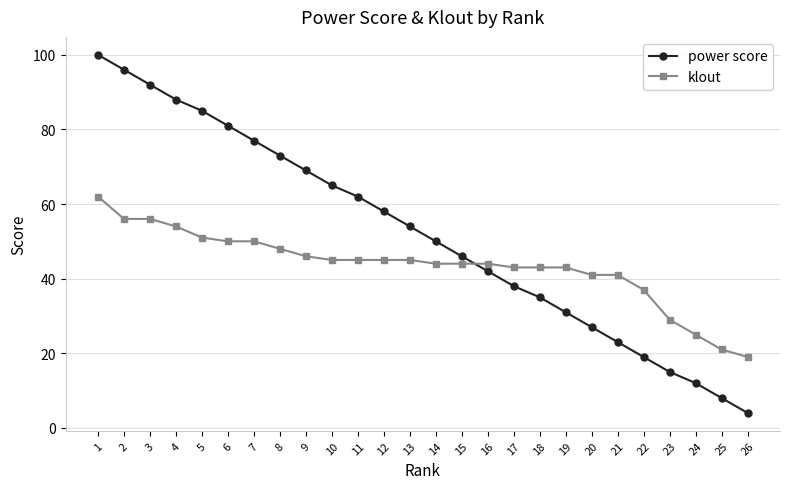

The power score series shows 21 at 18. True or false?

False